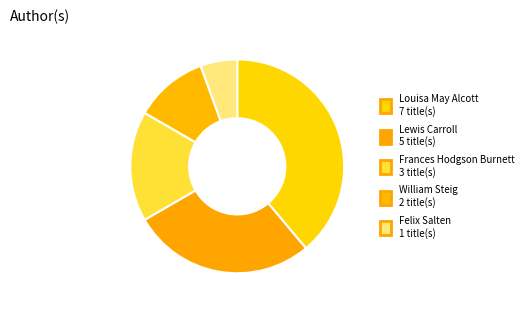

Count the number of slices in the pie.

5